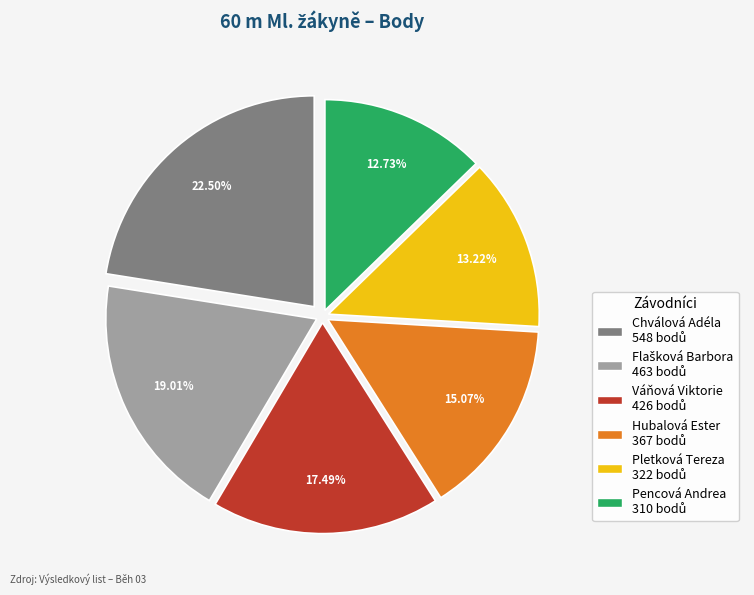

Which has a higher value, Váňová Viktorie or Pencová Andrea?

Váňová Viktorie